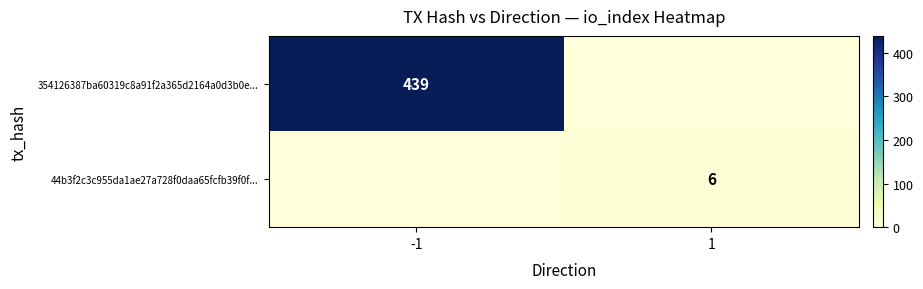

Between -1 and 1, which is larger?

-1